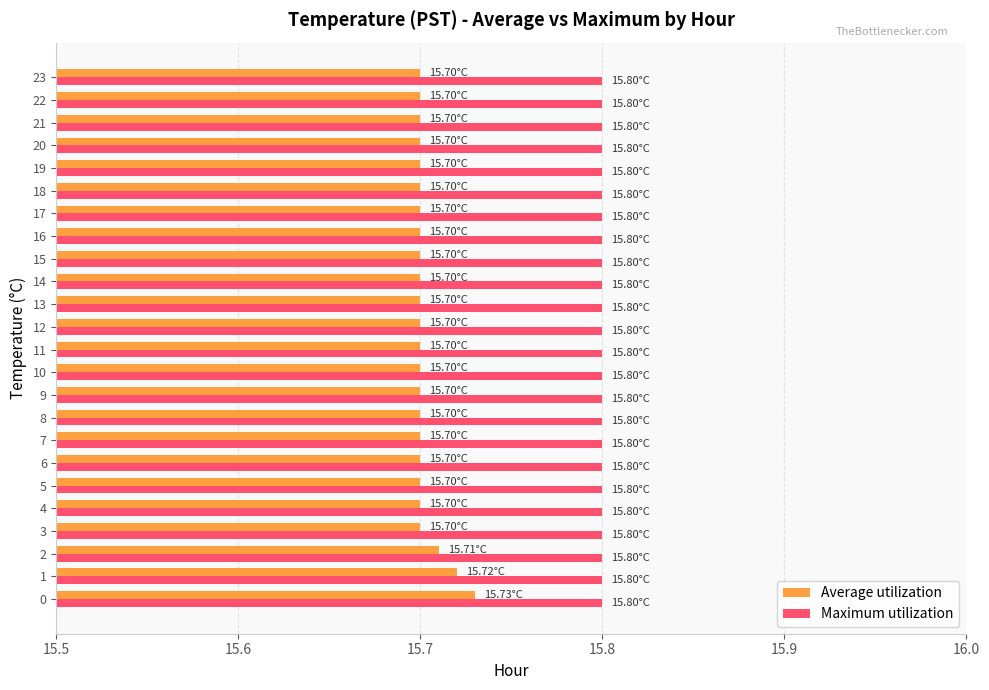

What is the maximum value for Maximum utilization?

15.8